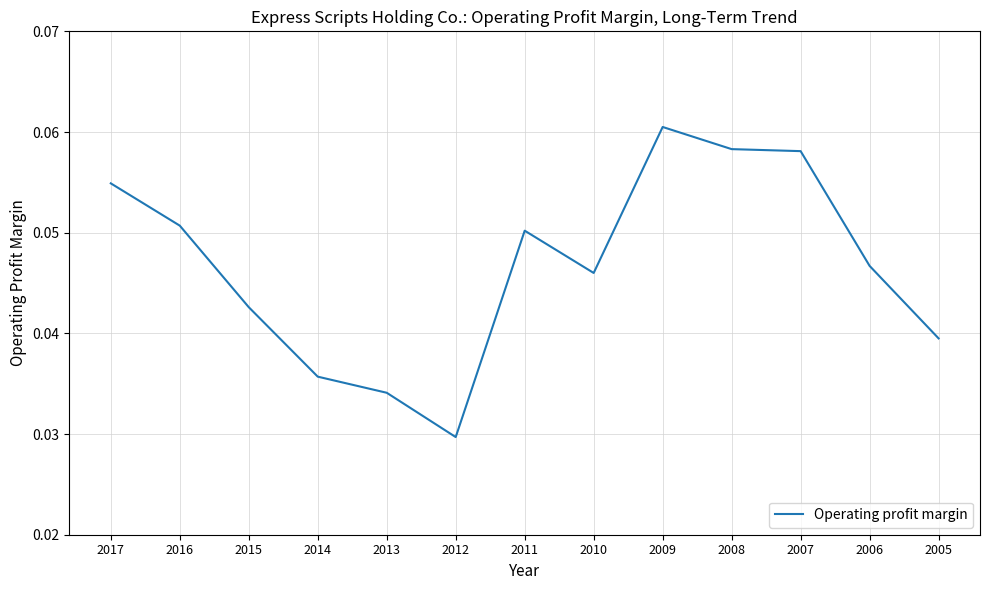

At which label is the value closest to 0?

2012